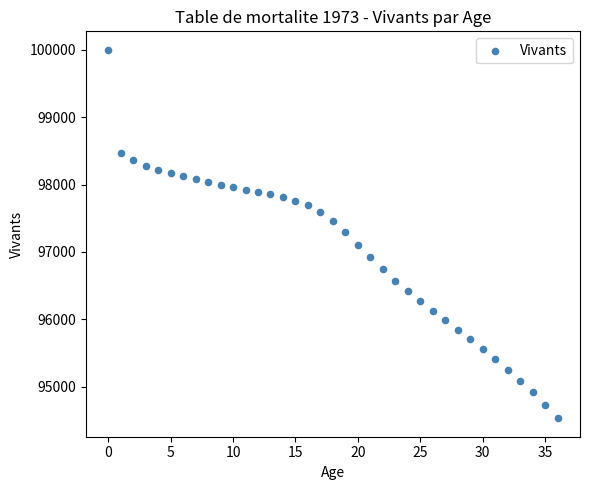

Count the number of points in this scatter plot.

37